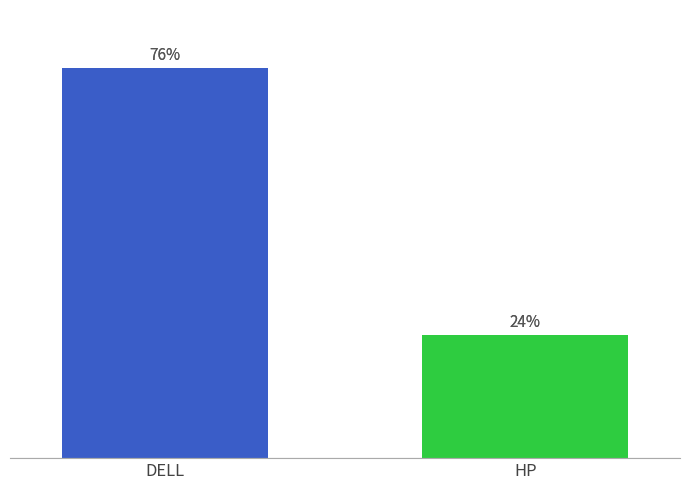

How many data points does each series have?

2